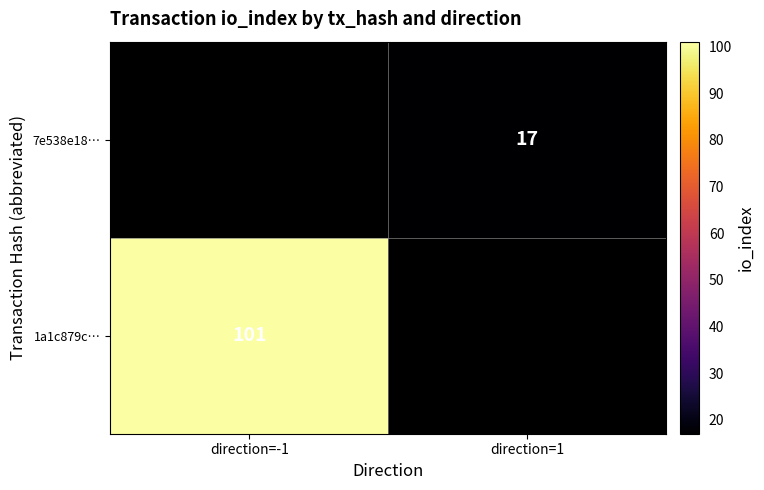

The value of 1a1c879c… at direction=-1 is 34. True or false?

False